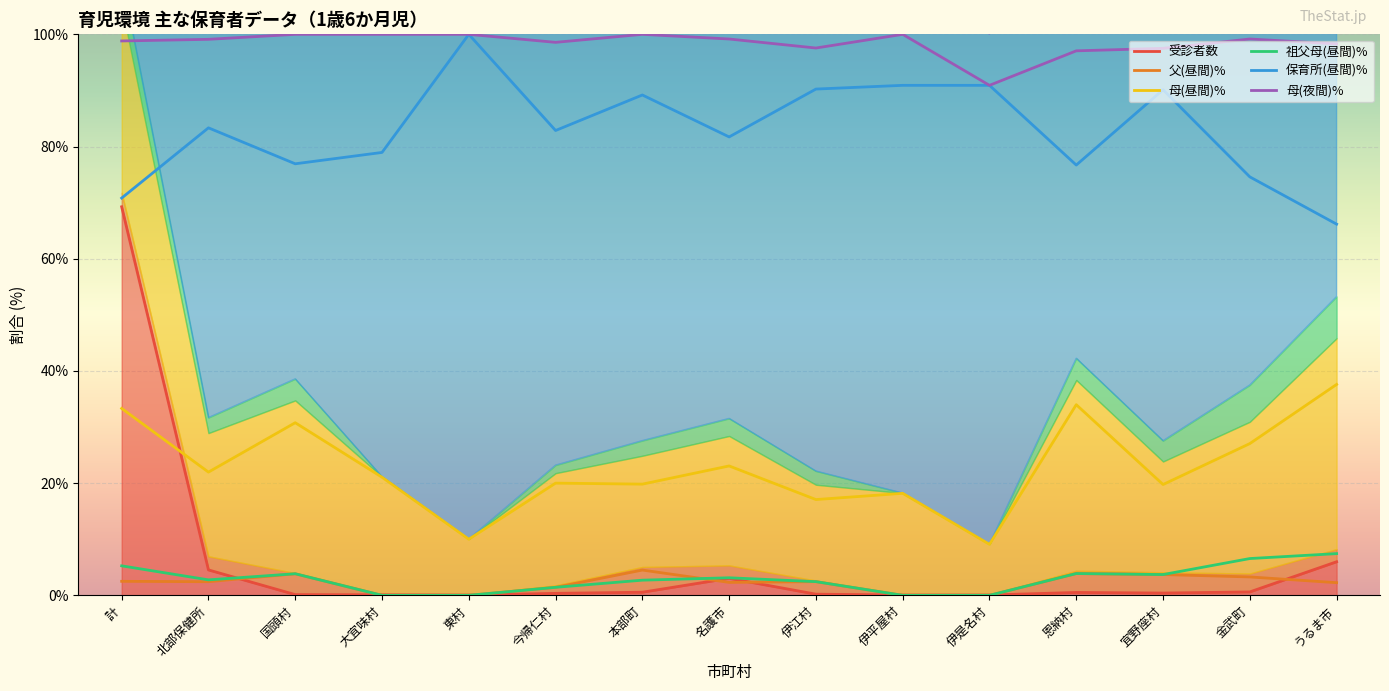

How many categories are shown in the chart?

15